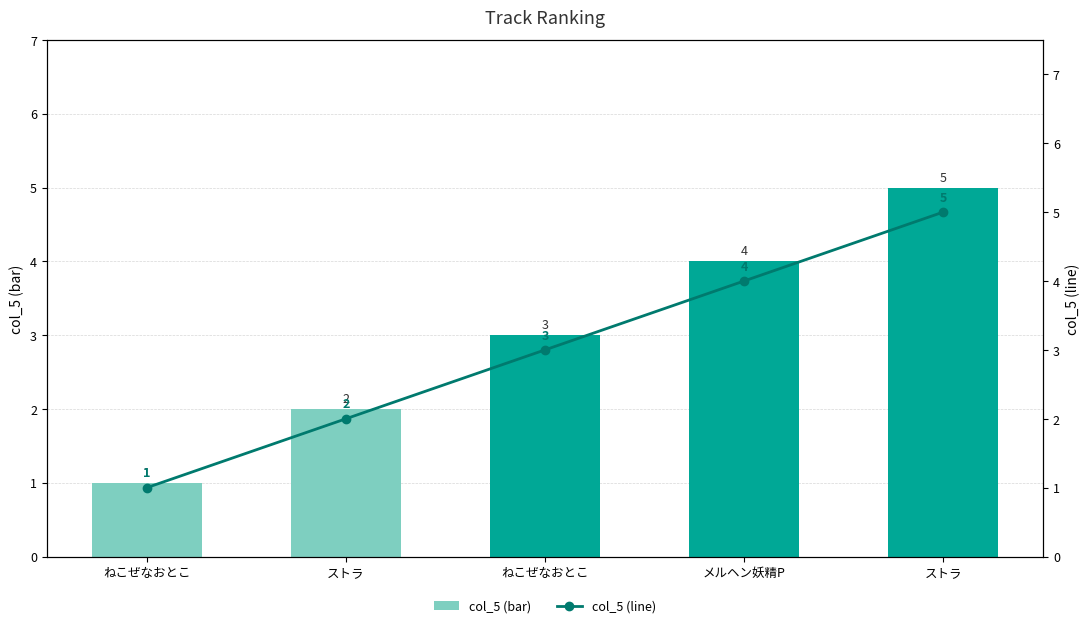

Reading left to right, transcribe all the data shown in this chart.

col_5 (bar): 1	2	3	4	5
col_5 (line): 1	2	3	4	5